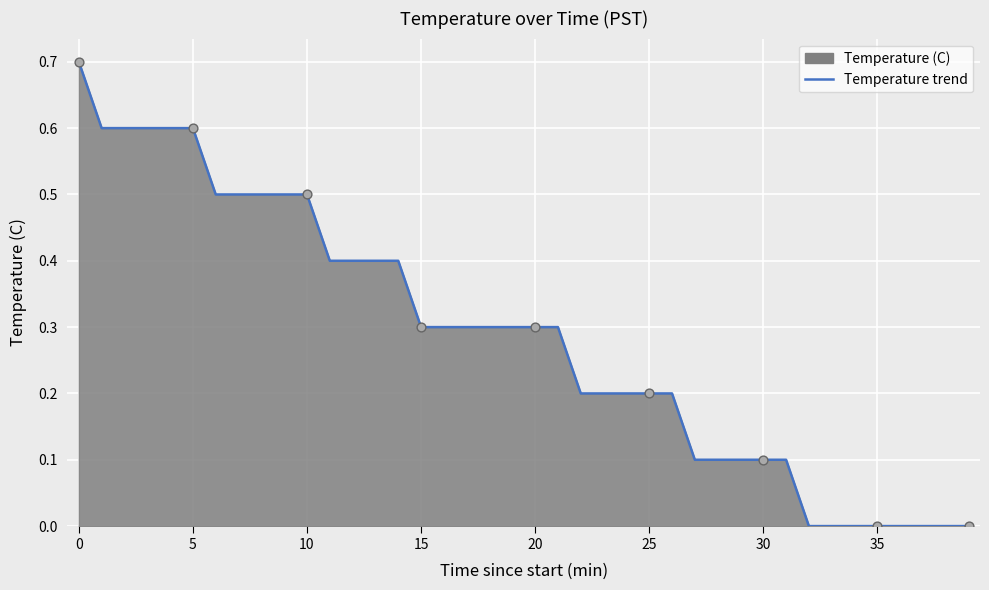

What is the difference between the maximum and minimum values?

0.7